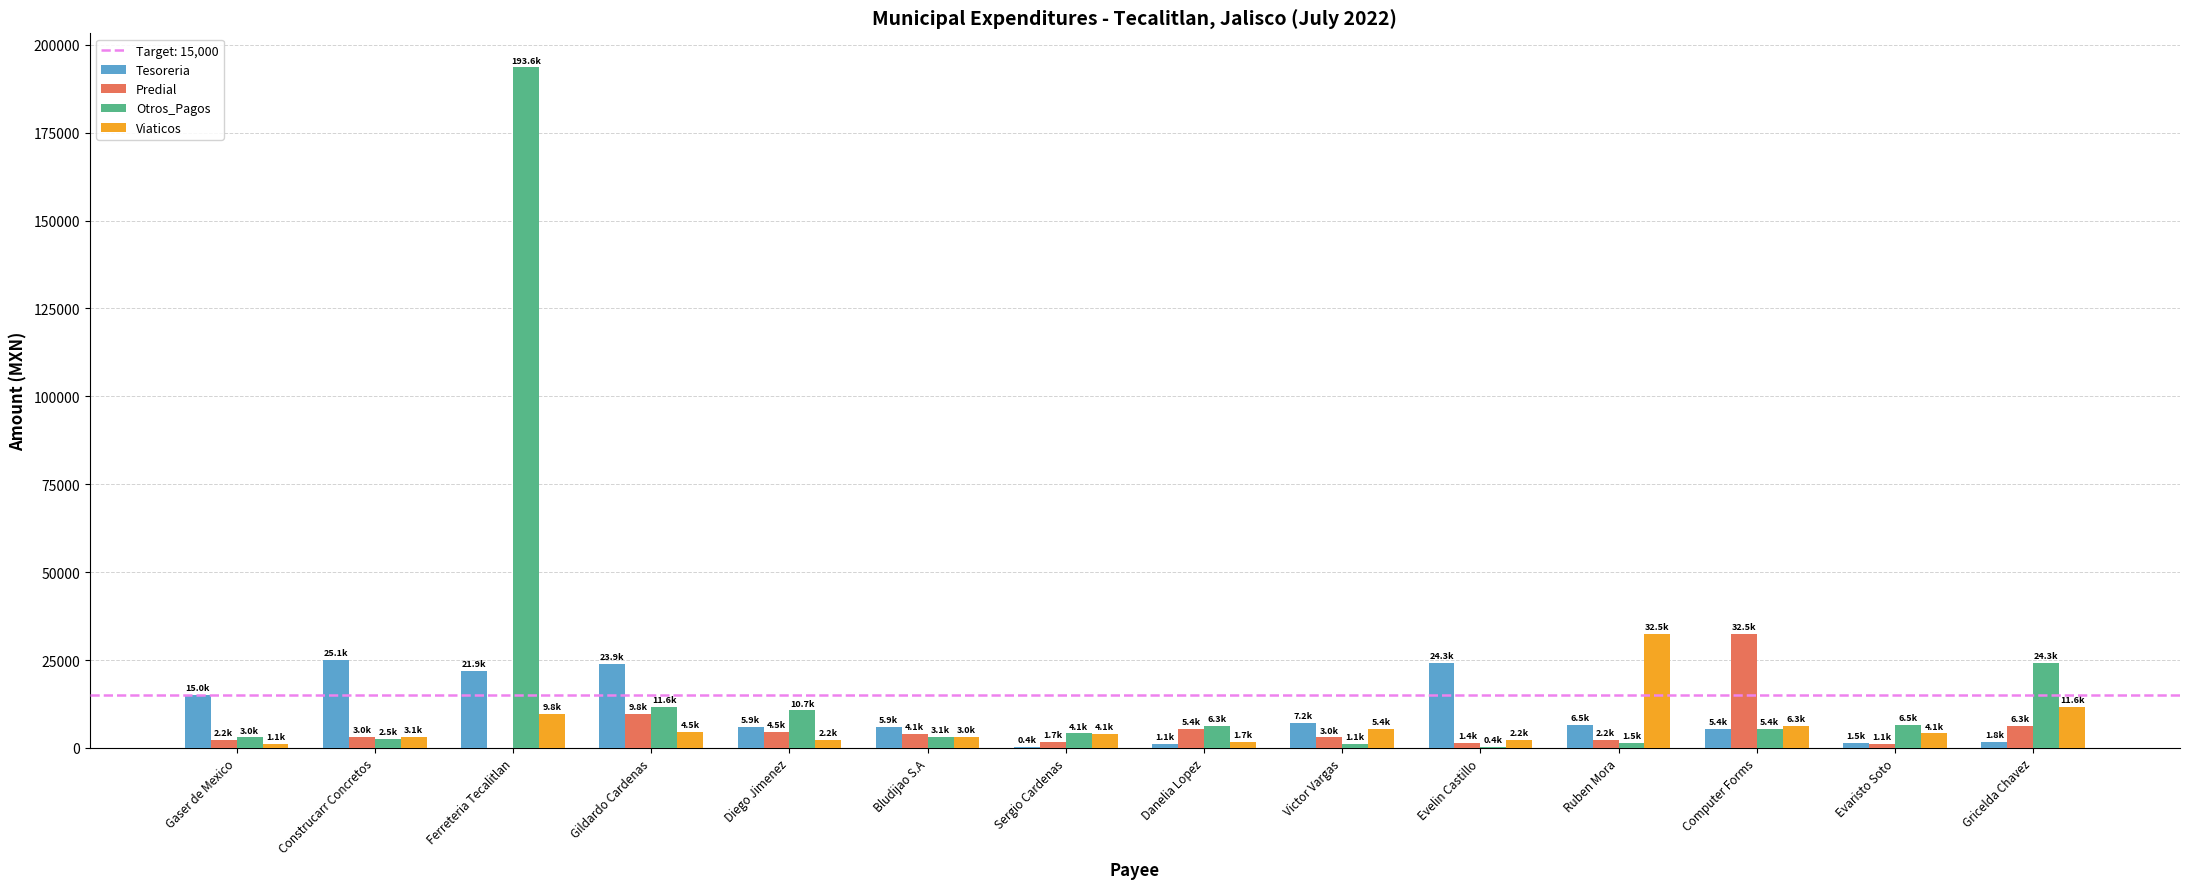

At which label is Otros_Pagos closest to 96970?

Gricelda Chavez